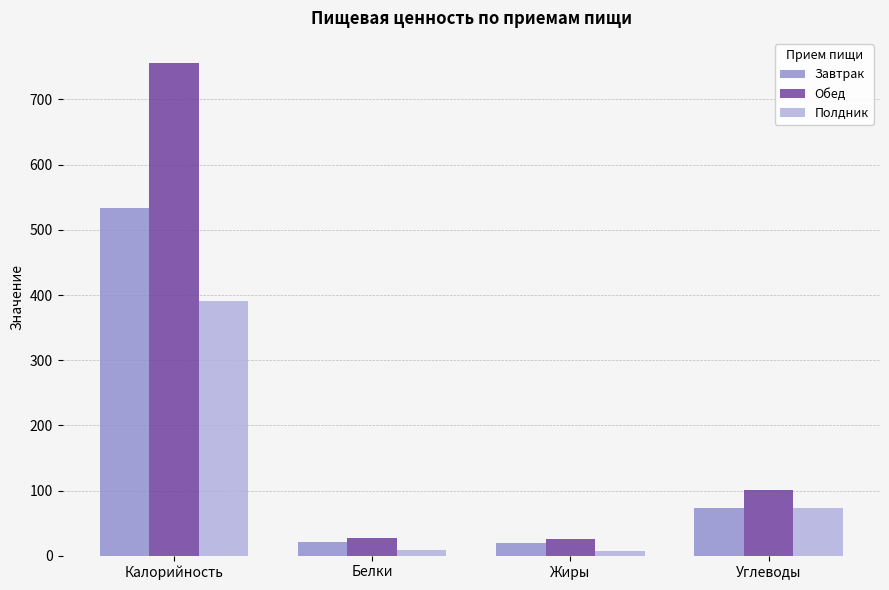

Rank the series by their average value, from highest to lowest.

Обед, Завтрак, Полдник